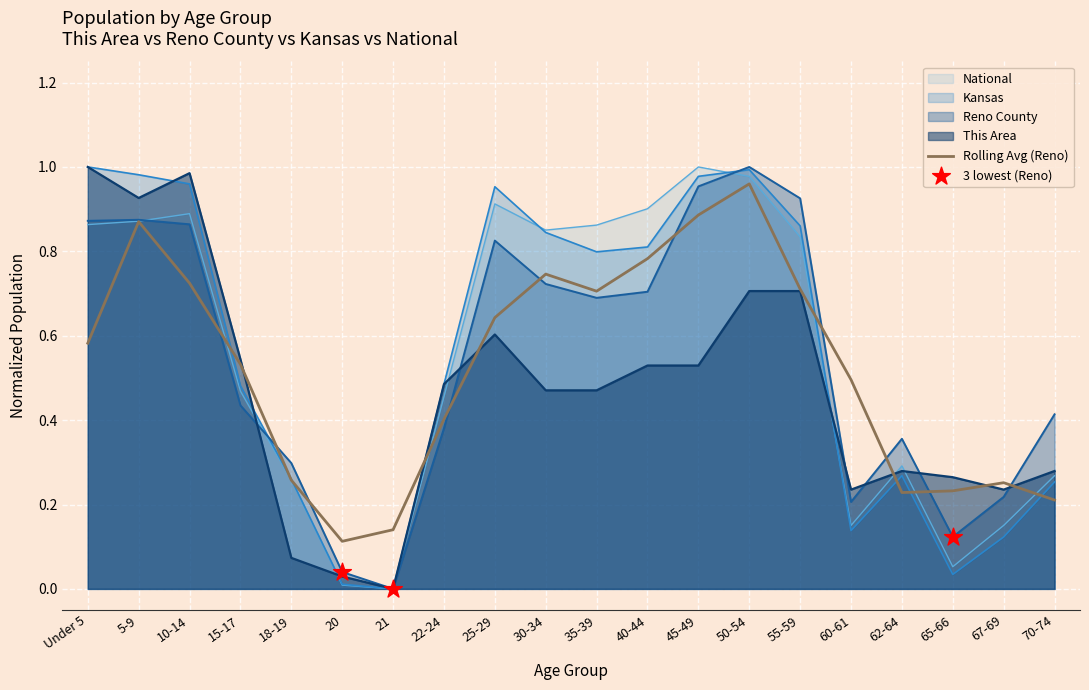

What is the total value across all series at 55-59?

3.3